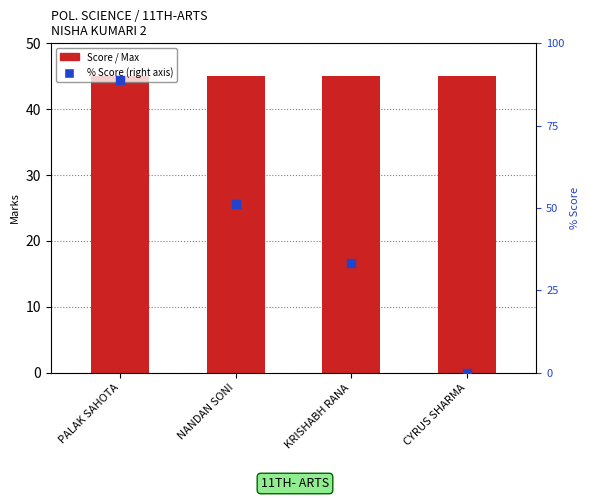

Is the value of Score at KRISHABH RANA greater than the value of % Score at PALAK SAHOTA?

No